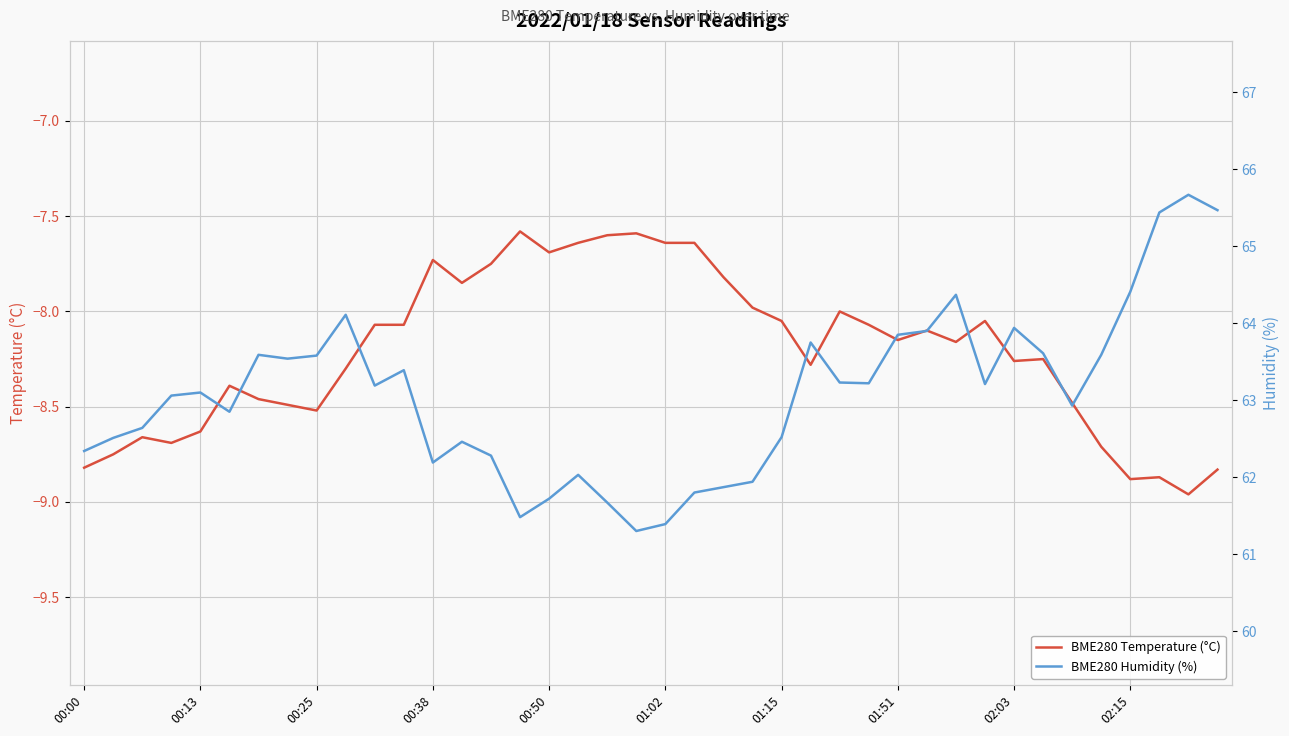

What is the difference between the maximum and minimum values in the BME280 Temperature (°C) series?

1.4